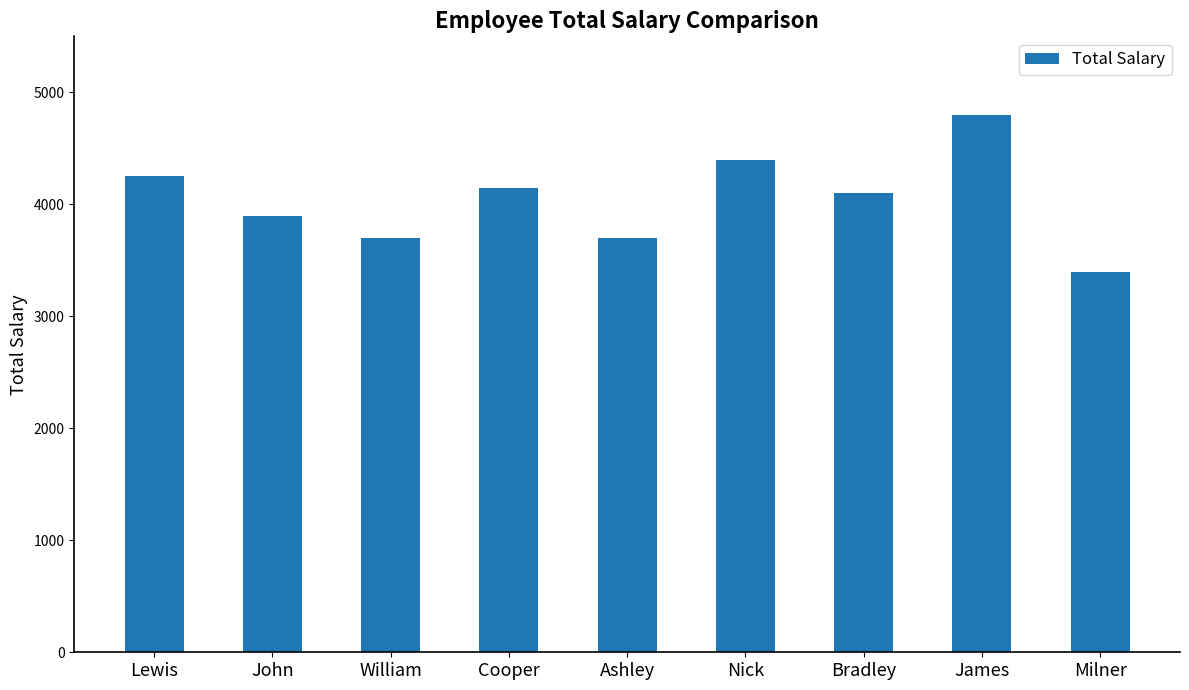

What is the difference between the second highest and minimum values?

1000